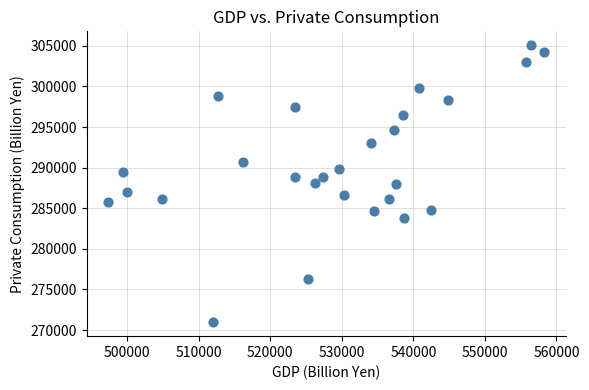

What is the range of X values (max minus min)?

60946.4